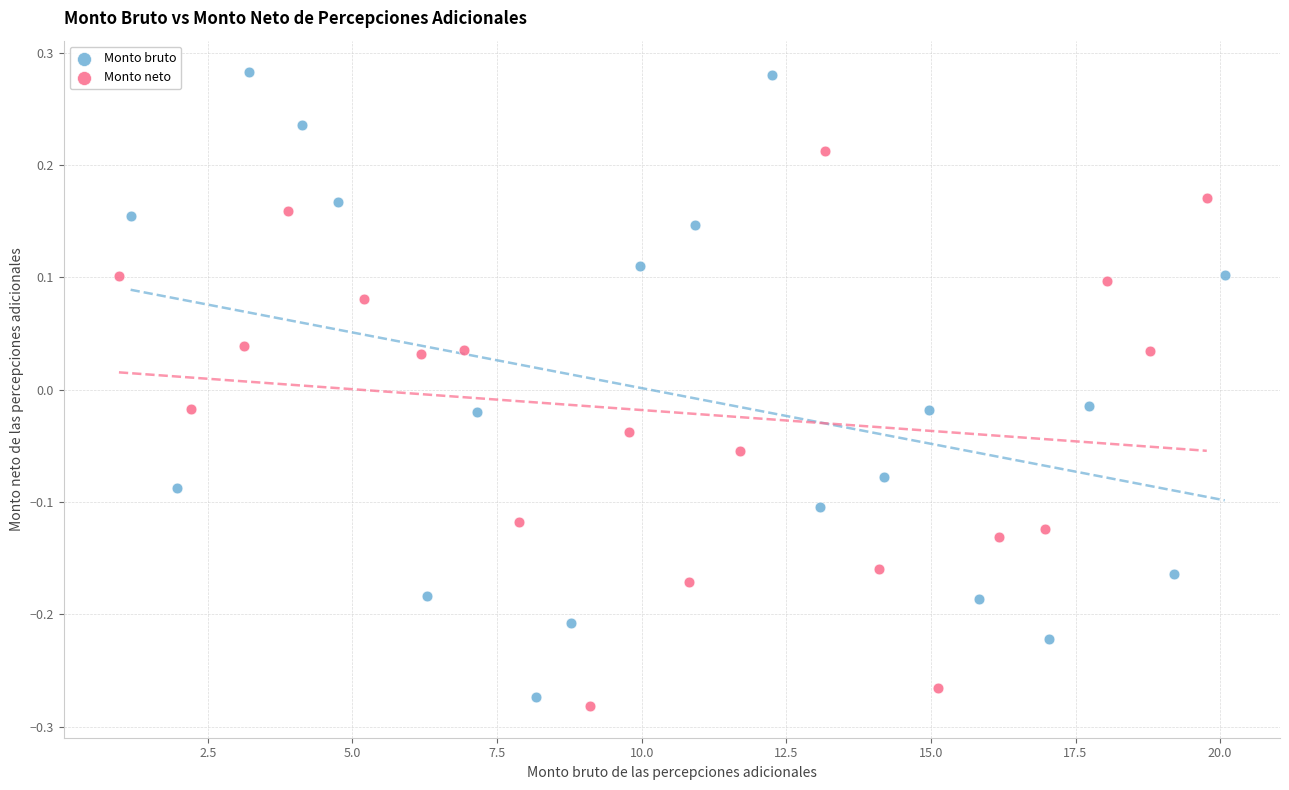

Which series reaches the maximum Y coordinate?

Monto bruto